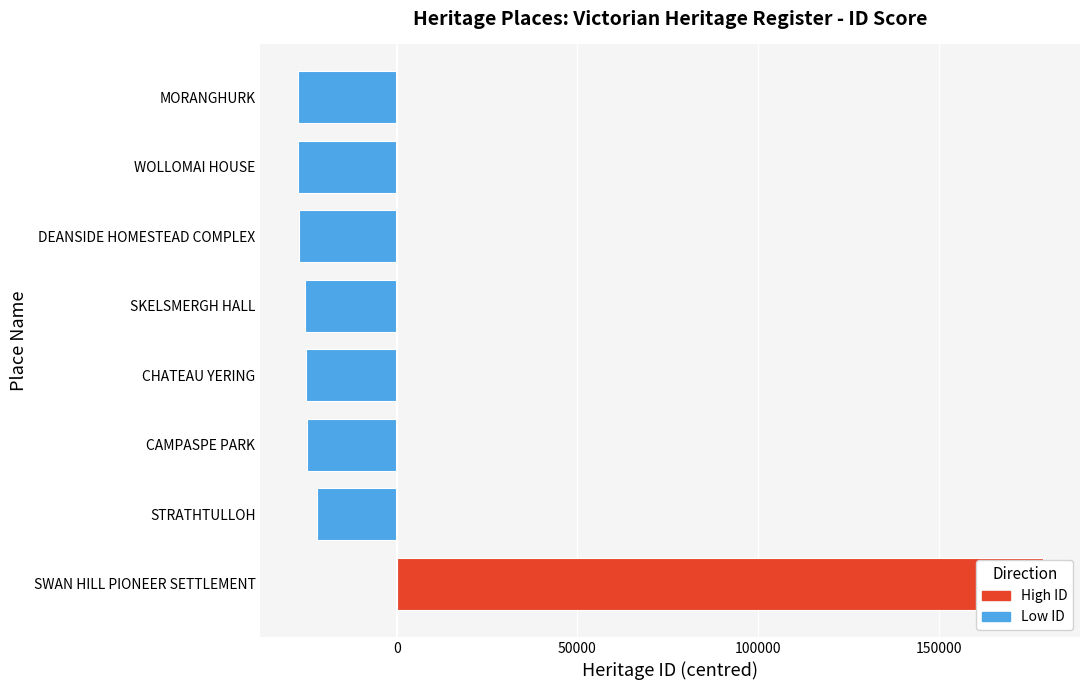

Which label corresponds to the smallest value in the chart?

MORANGHURK